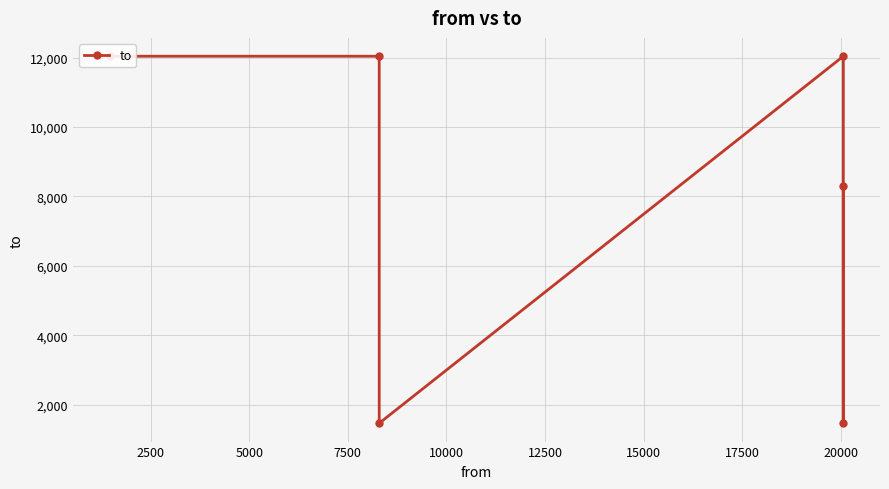

True or false: the data shows 12041 at 2500.

True